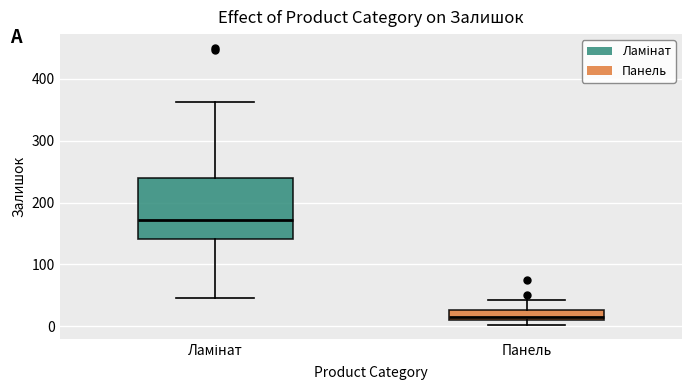

Which box has the lowest median line?

Панель